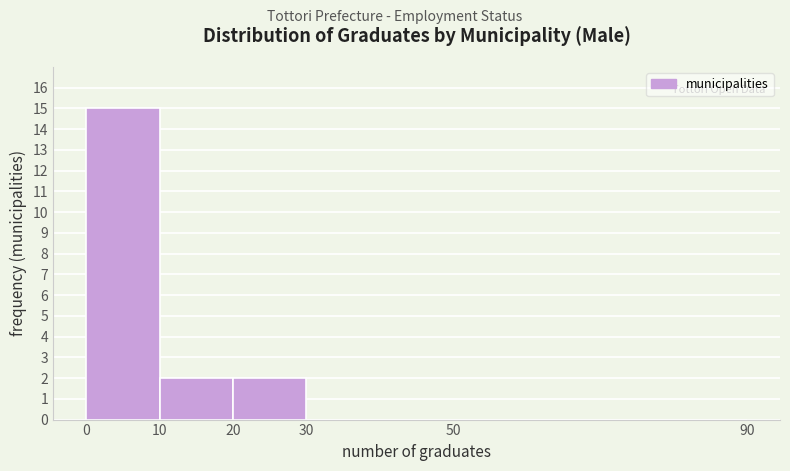

Over which range of the x-axis is the bar tallest?

0 to 10